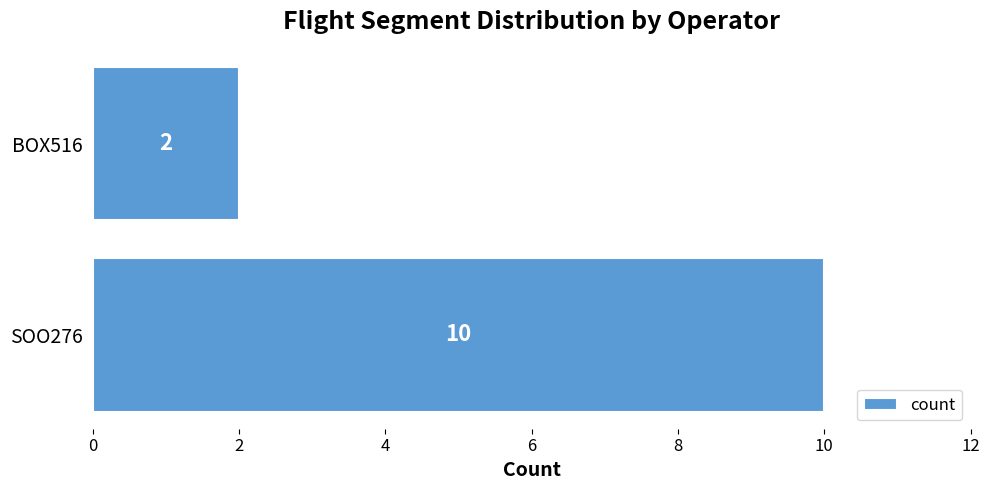

Rank the categories by value from lowest to highest.

BOX516, SOO276